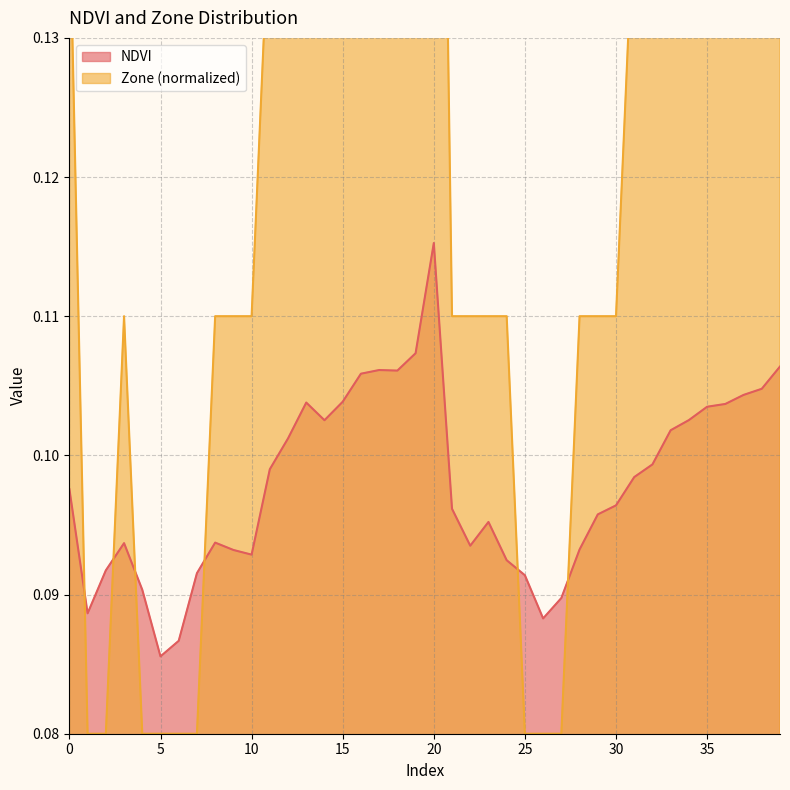

How many times do NDVI and Zone cross each other?

6